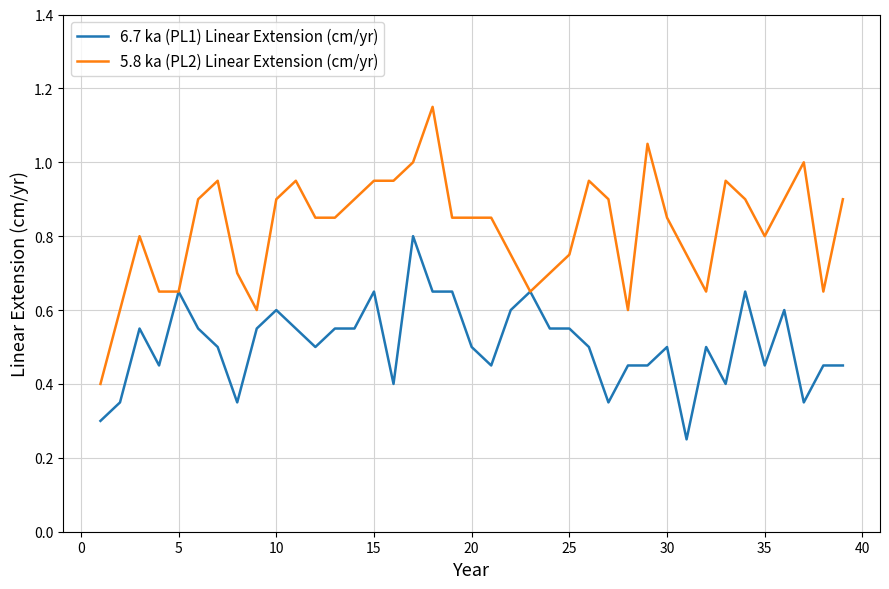

Which series has the widest spread of values?

5.8 ka (PL2) Linear Extension (cm/yr)